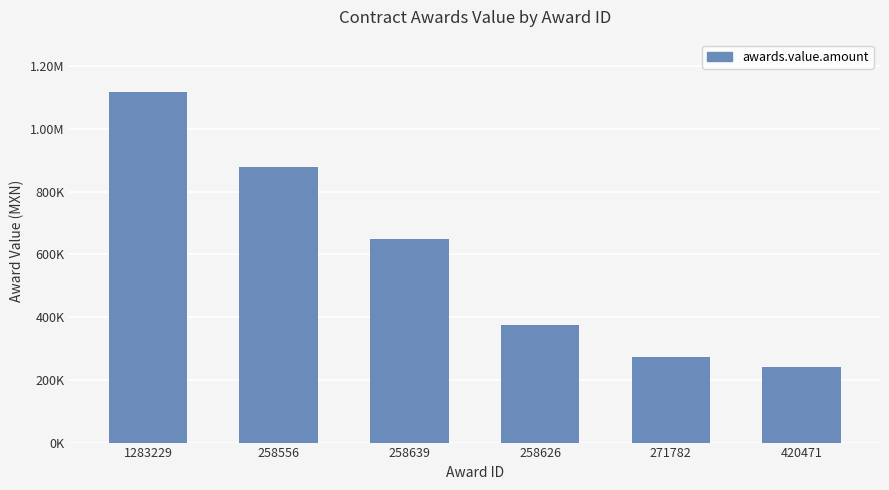

How many bars are there in total?

6